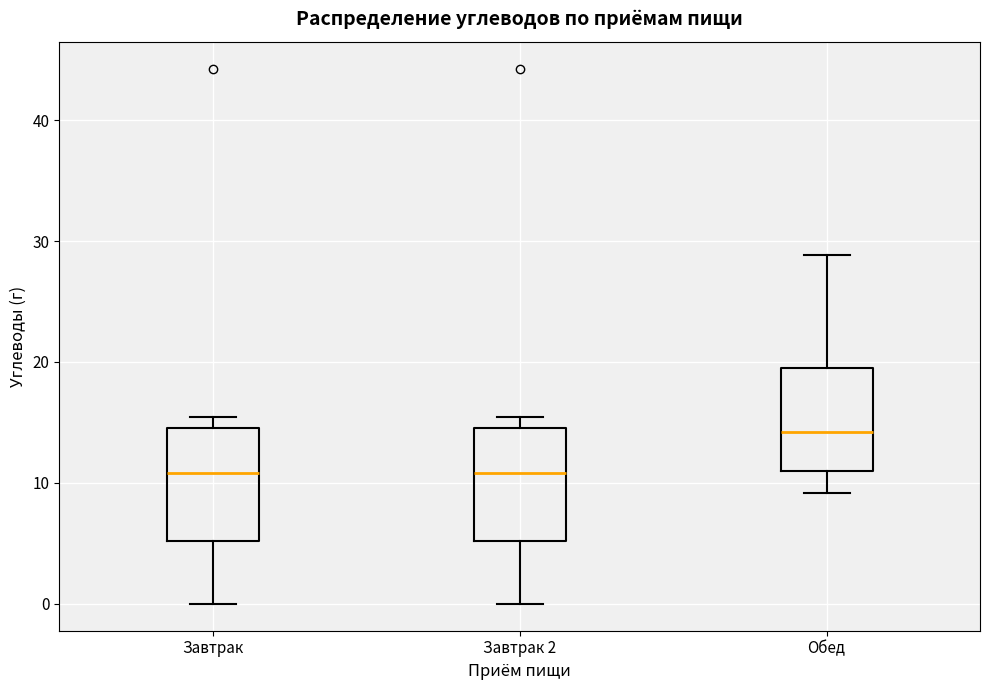

Reading left to right, transcribe this box plot: for each box, give where its median line is, the range the box spans, and where its two whiskers end, as read against the y-axis. The values are not printed on the chart, so give them approximately, as read against the axis.

Завтрак: median 11, box 5 to 15, whiskers 0 to 15 (just above the box's upper edge)
Завтрак 2: median 11, box 5 to 15, whiskers 0 to 15 (just above the box's upper edge)
Обед: median 14, box 11 to 20, whiskers 9 to 29